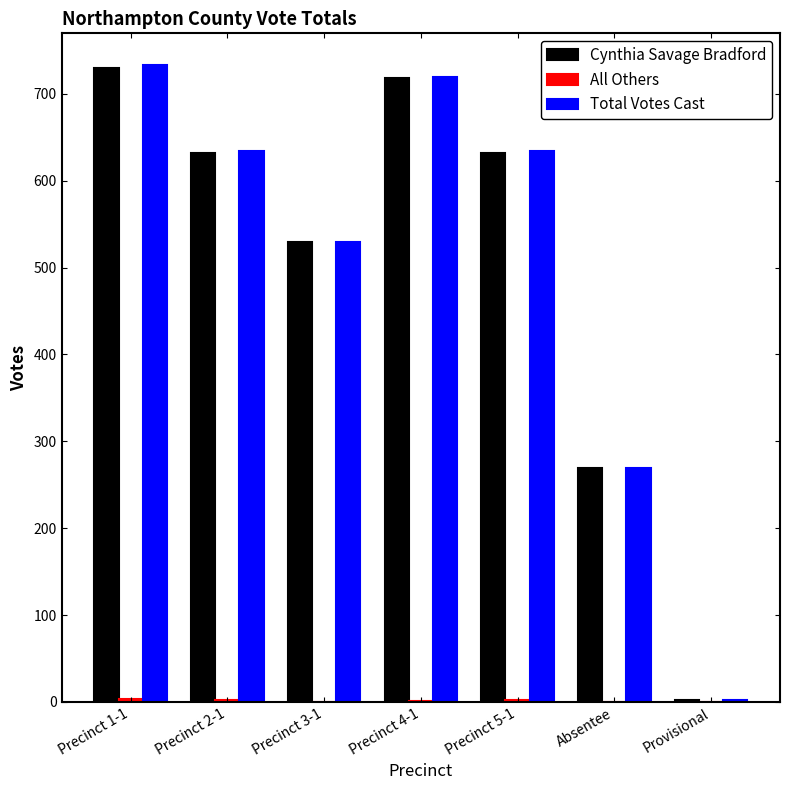

Between Precinct 1-1 and Precinct 4-1, which series saw the biggest shift?

Total Votes Cast